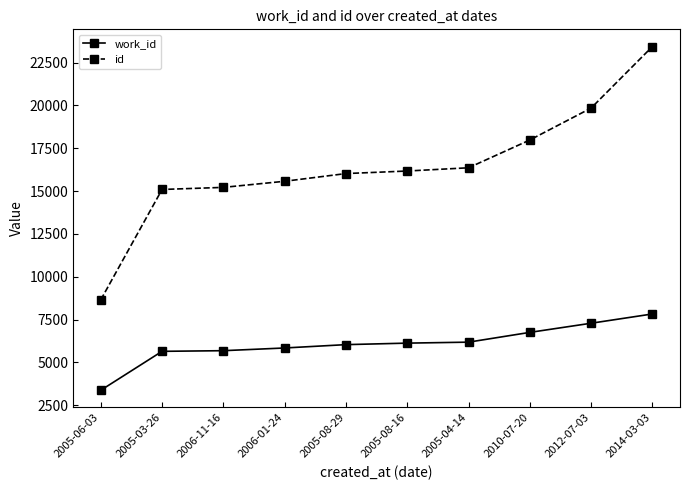

What is the label of the 5th point from the right?

2005-08-16